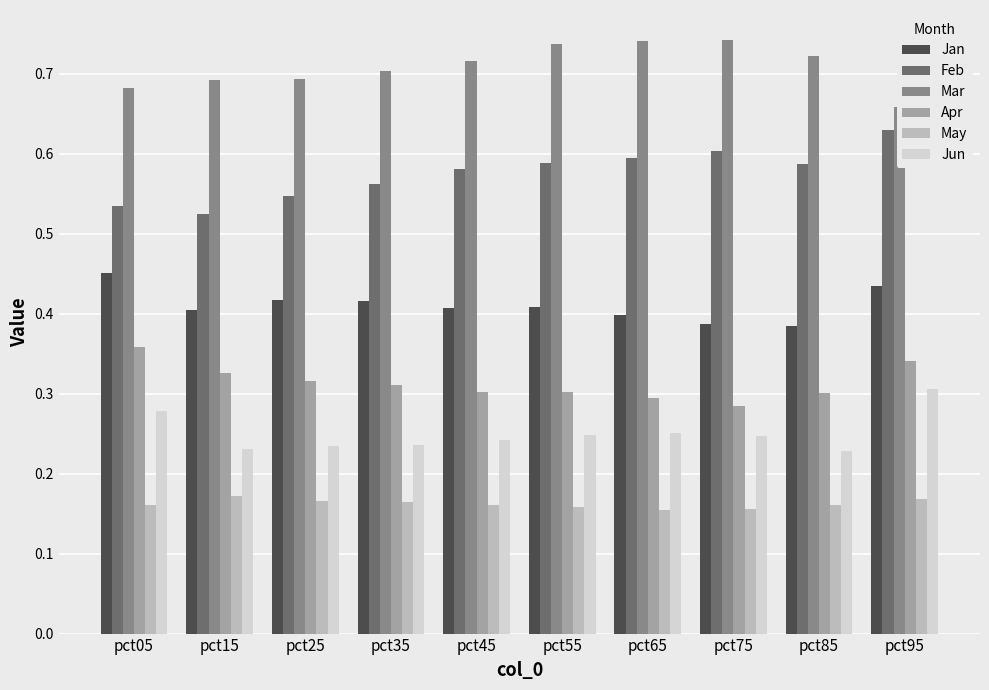

What is the average value of the May series?

0.2